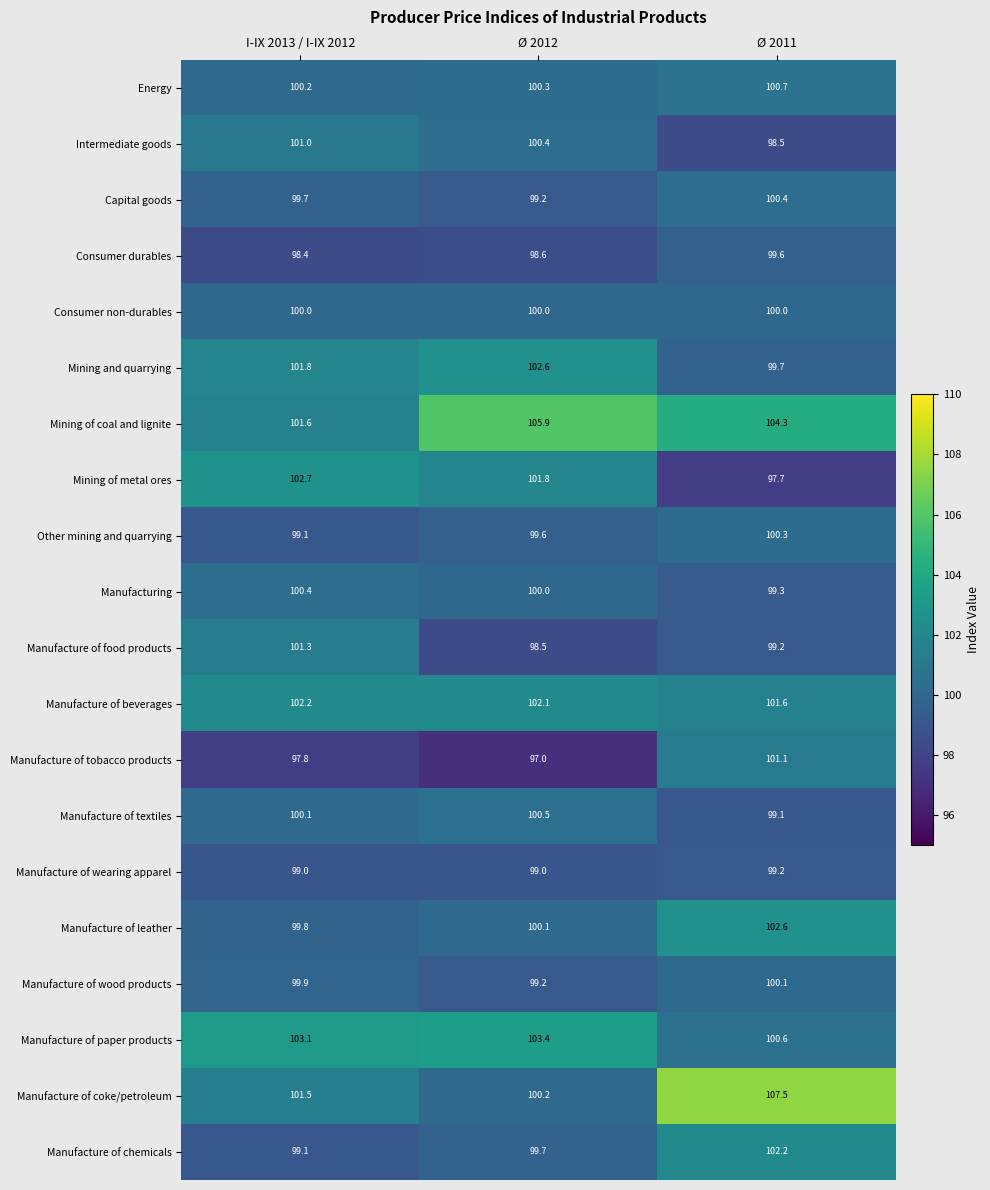

Count the number of data series in this chart.

20